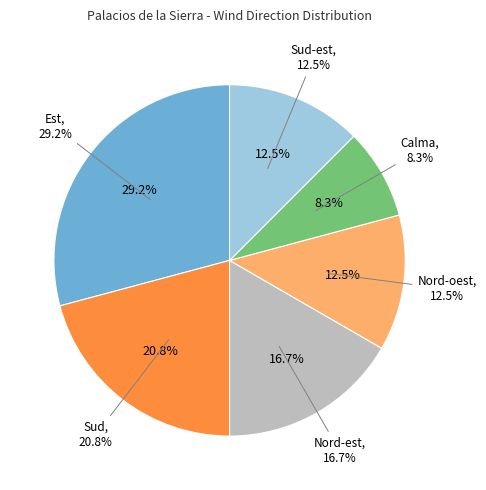

The Nord-oest slice represents 12% of the pie. True or false?

True